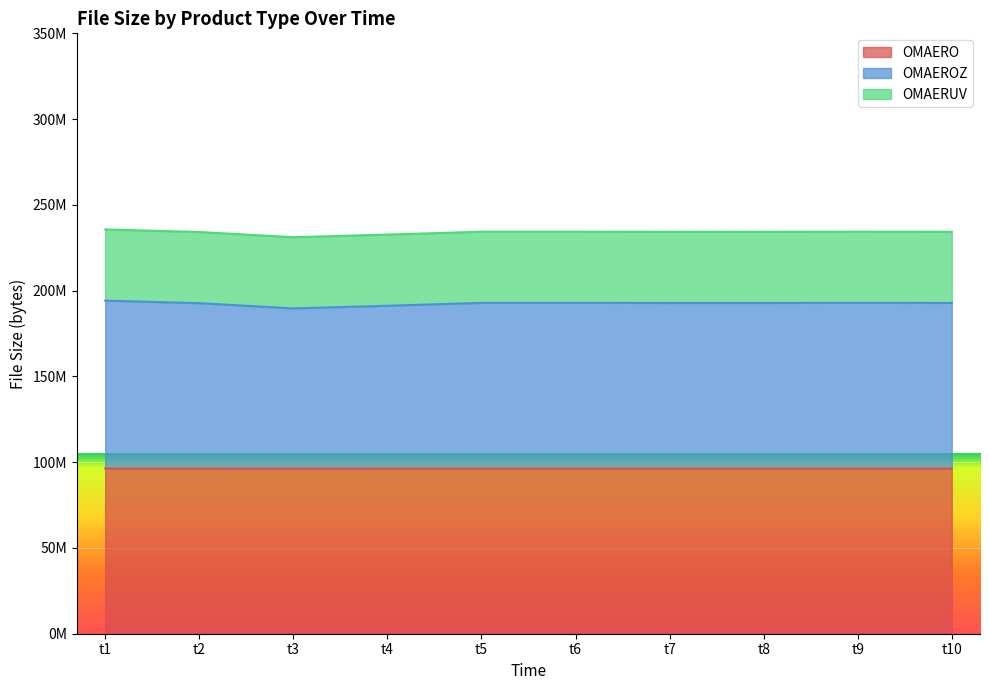

What is the lowest value of the OMAEROZ series?

189650680